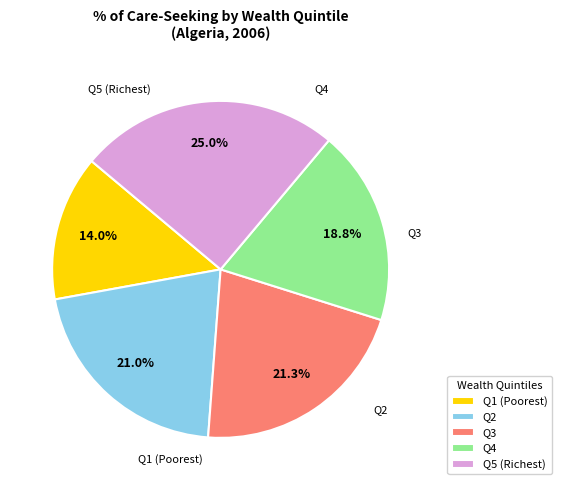

To the nearest percent, what portion does Q4 represent?

19%